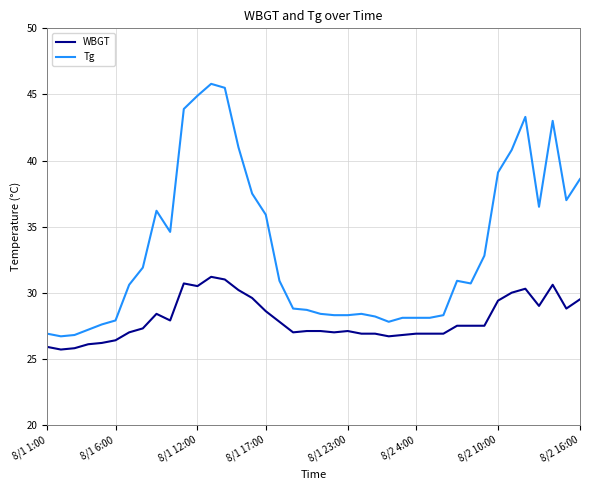

Is this an area chart (filled region under the line)?

No